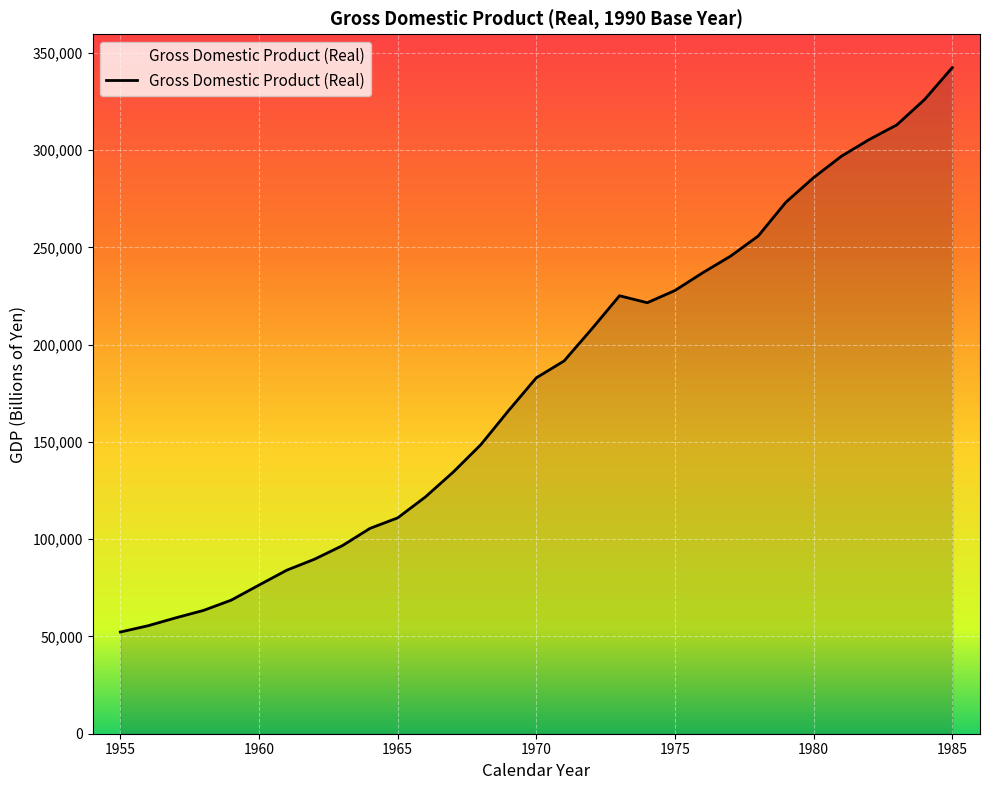

True or false: there are more than 0 points higher than both neighbors.

True